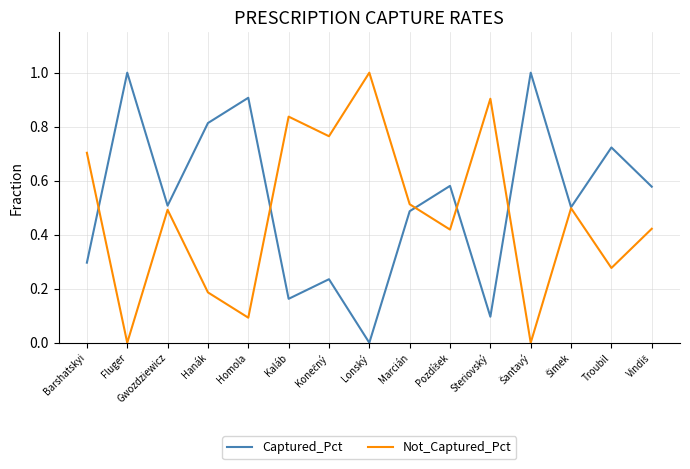

List the series in order of their overall mean, highest first.

Captured_Pct, Not_Captured_Pct